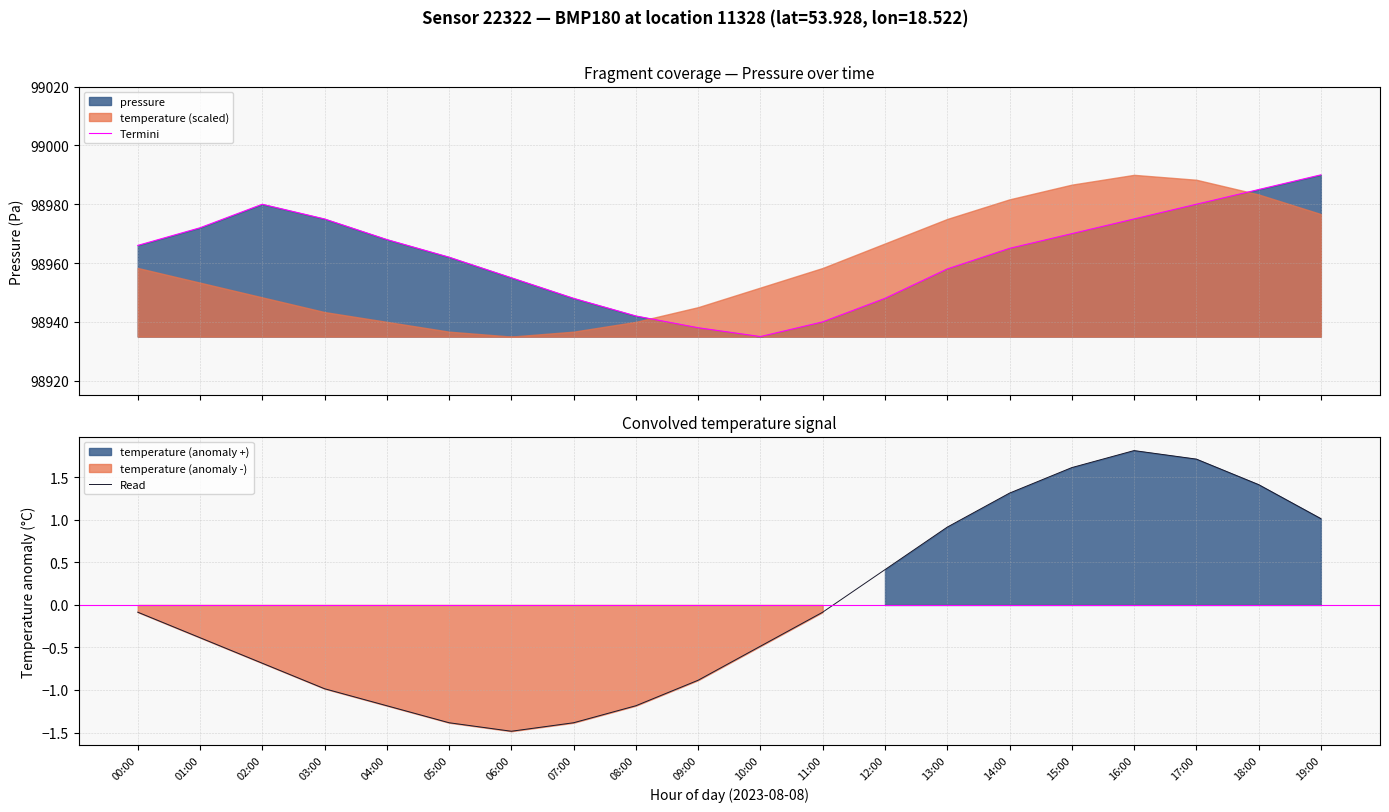

List the series in order of their peak value, lowest first.

Read, Termini